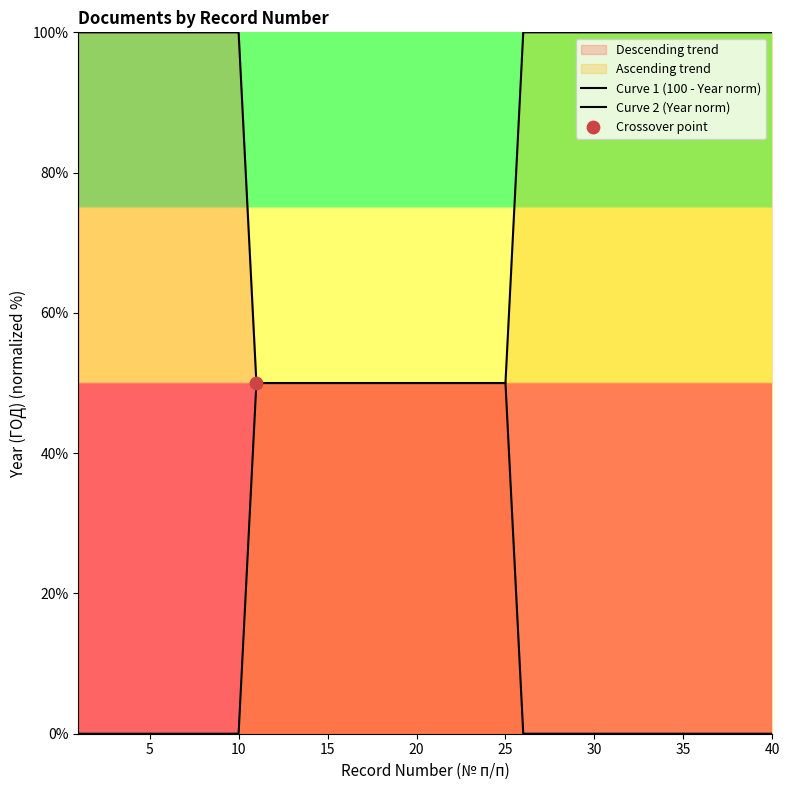

Which series has the widest spread of Y values?

Curve 1 (100 - Year norm)